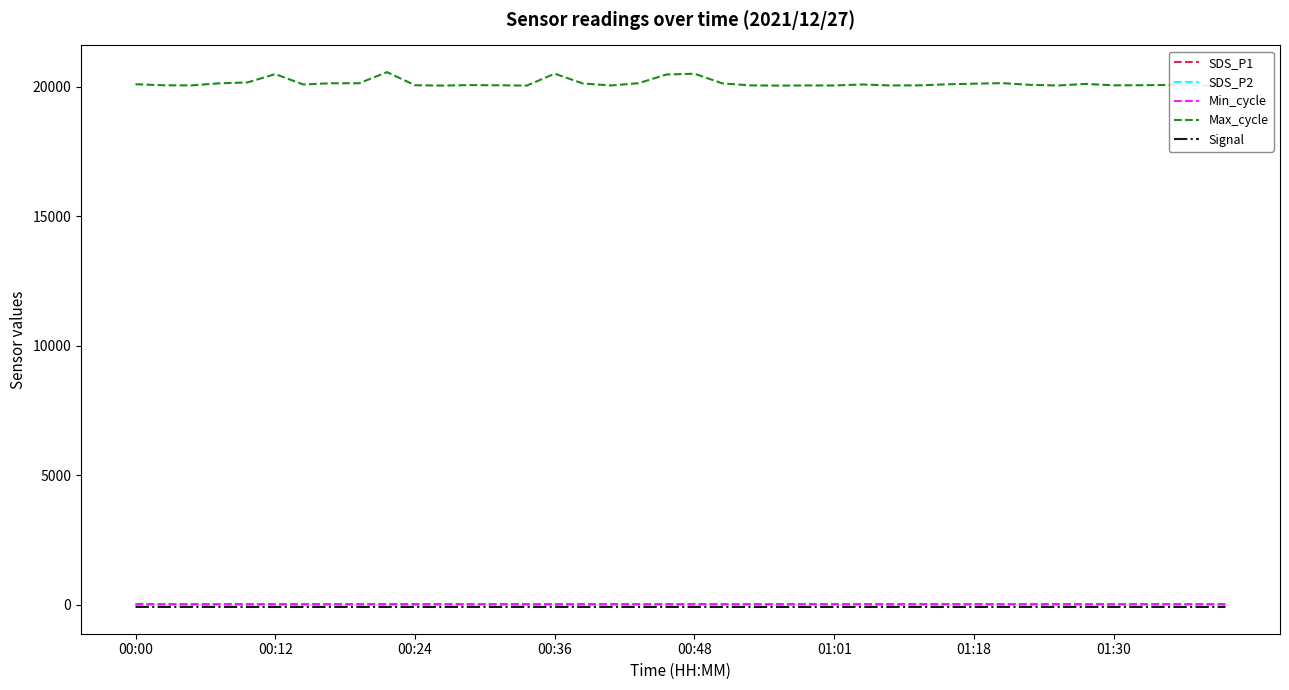

List the series in order of their peak value, lowest first.

Signal, SDS_P2, Min_cycle, SDS_P1, Max_cycle